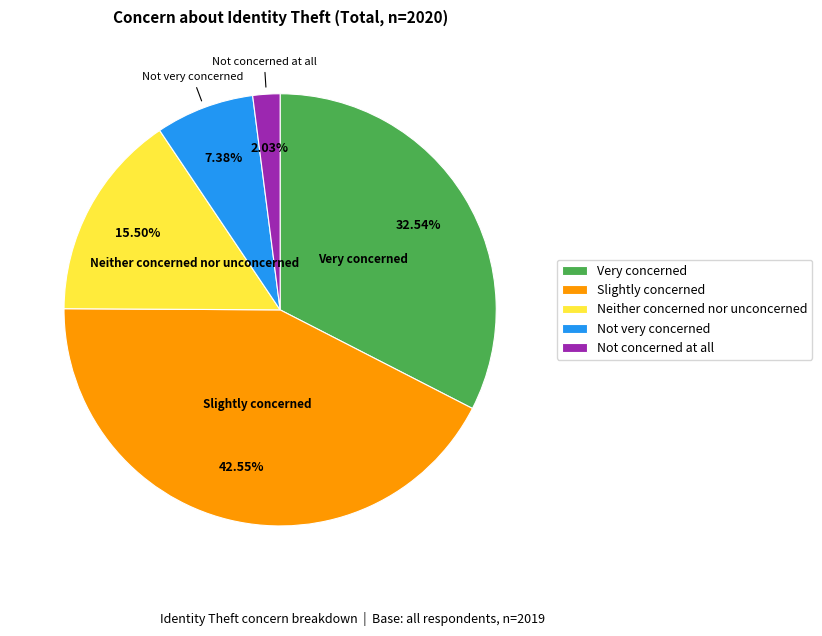

What is the ratio of the value at Neither concerned nor unconcerned to the value at Slightly concerned?

0.4